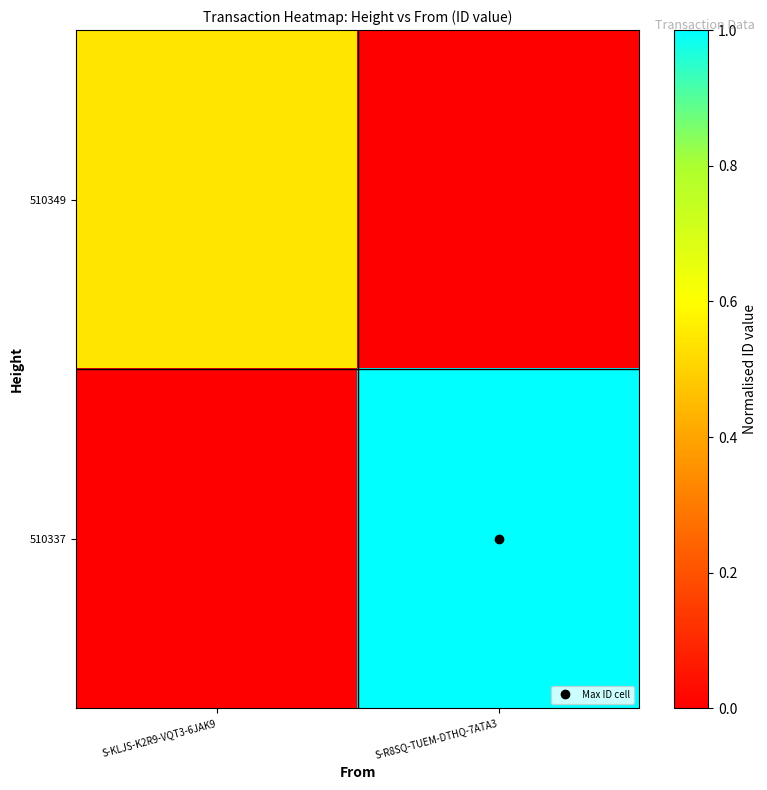

Count the number of categories in the chart.

2